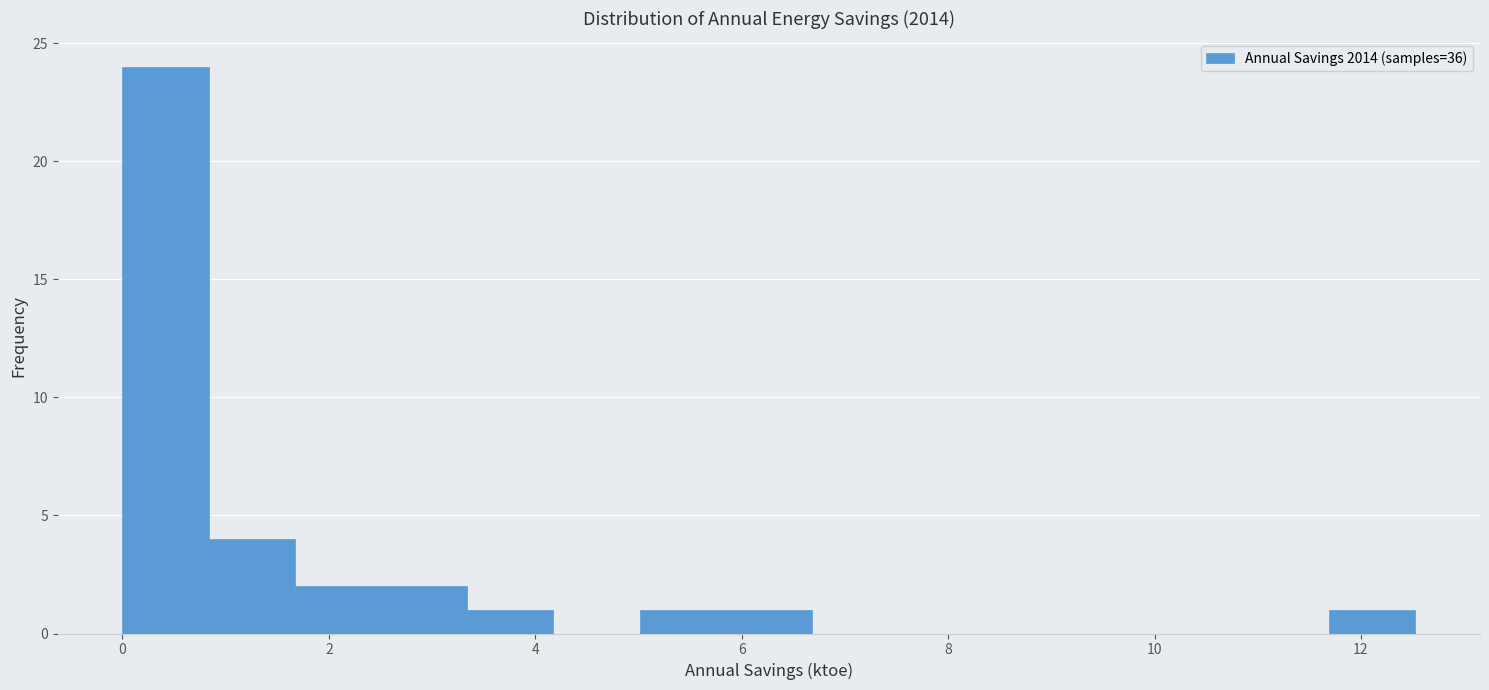

Reading left to right, transcribe this chart: for each bar, give the range it covers on the x-axis and its height. Neither the bar edges nor the heights are printed on the chart, so give them approximately, as read against the axes.

0.0 to 0.8: 24
0.8 to 1.6: 4
1.6 to 2.6: 2
2.6 to 3.4: 2
3.4 to 4.2: 1
4.2 to 5.0: 0
5.0 to 5.8: 1
5.8 to 6.6: 1
6.6 to 7.6: 0
7.6 to 8.4: 0
8.4 to 9.2: 0
9.2 to 10.0: 0
10.0 to 10.8: 0
10.8 to 11.6: 0
11.6 to 12.6: 1